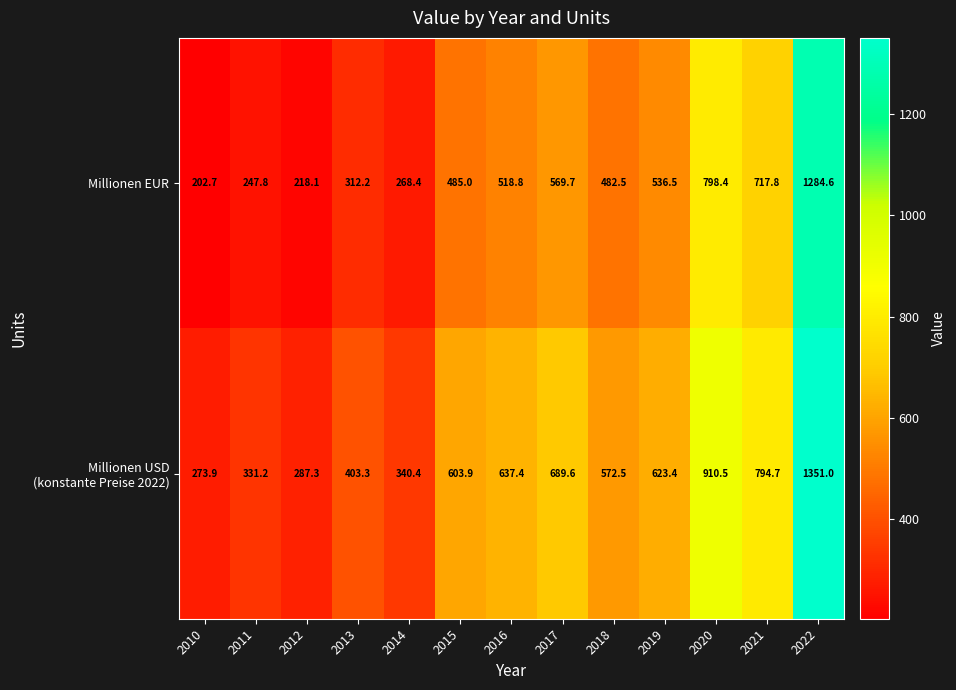

Which series has the widest spread of values?

Millionen EUR